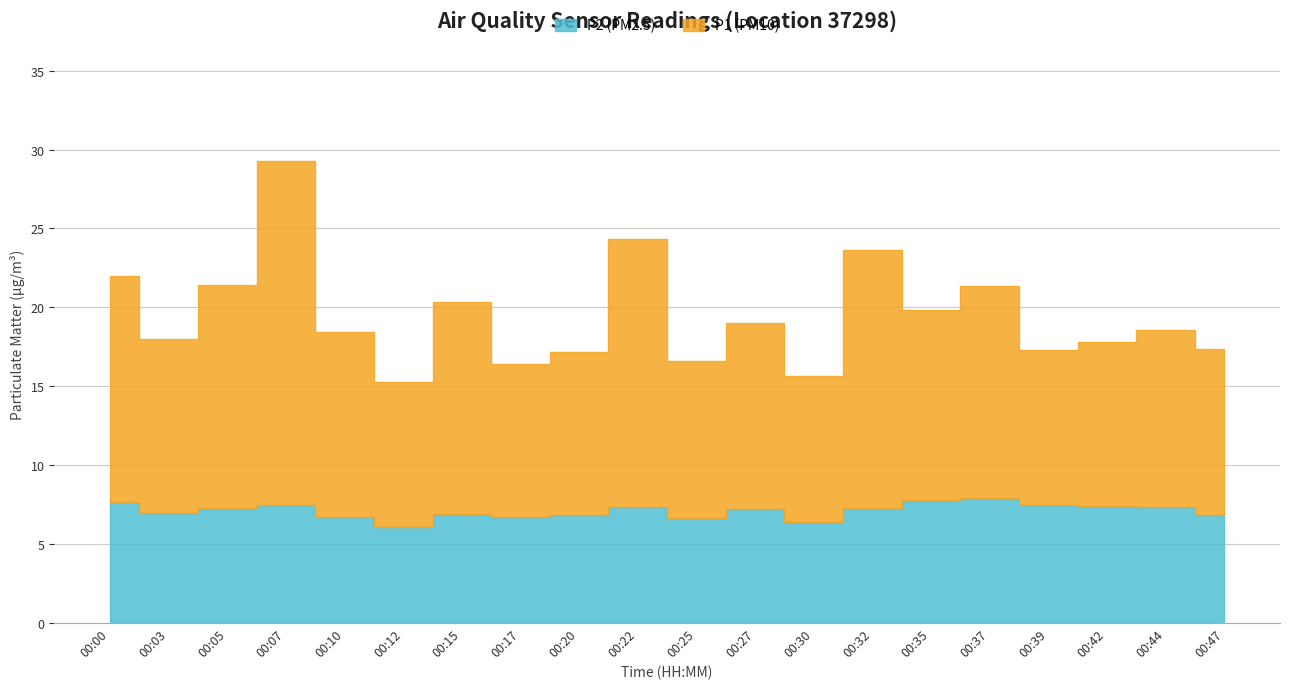

The P2 series shows 11.7 at 00:07. True or false?

False